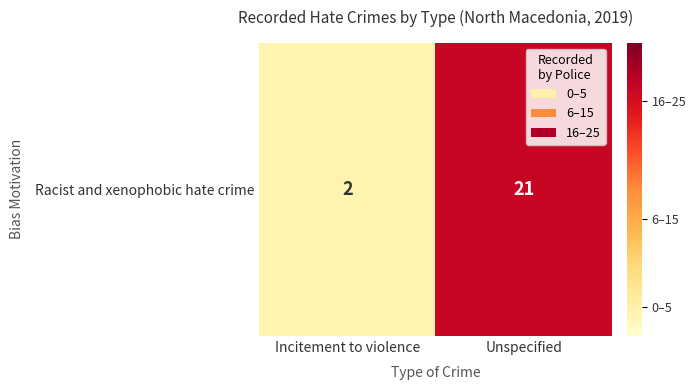

What is the difference between the maximum and minimum values?

19